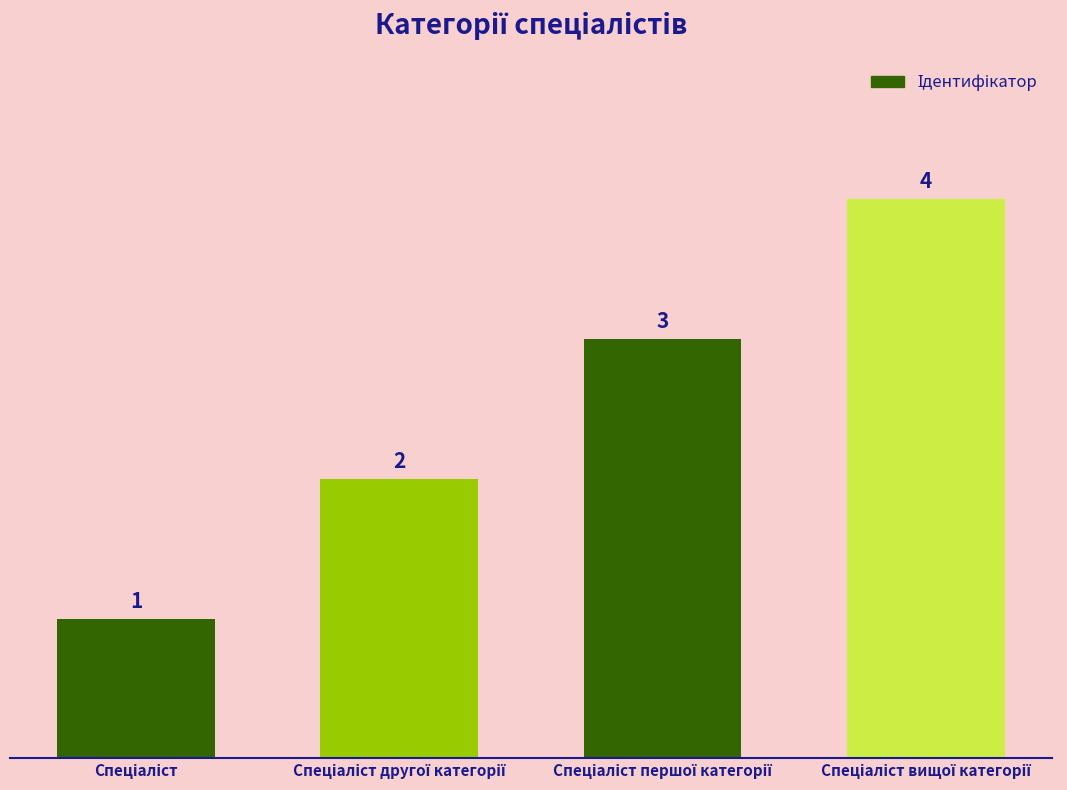

Does the chart contain stacked bars?

No